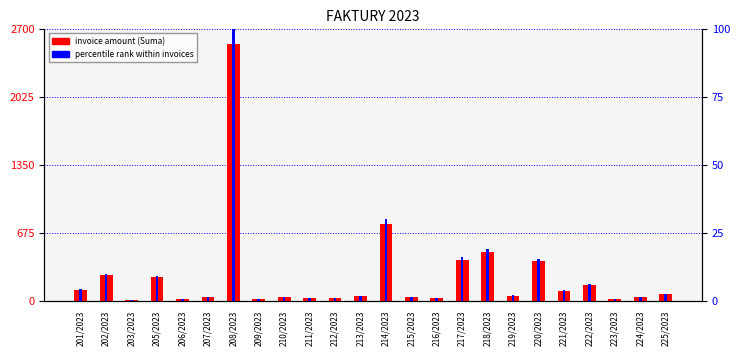

Which category has the lowest value across all series?

203/2023